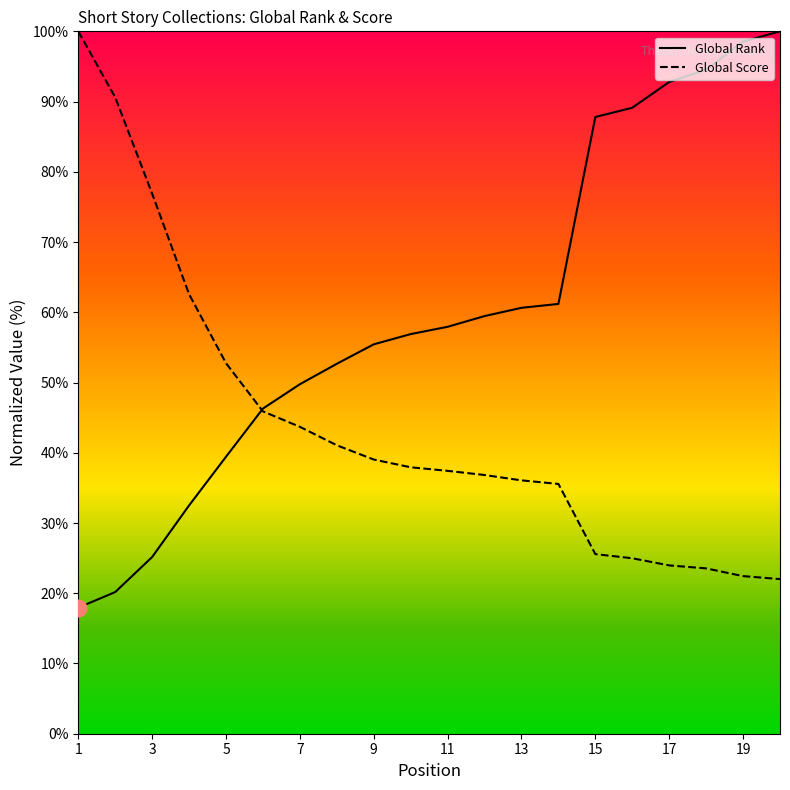

What is the lowest value of the Global Score series?

22.0